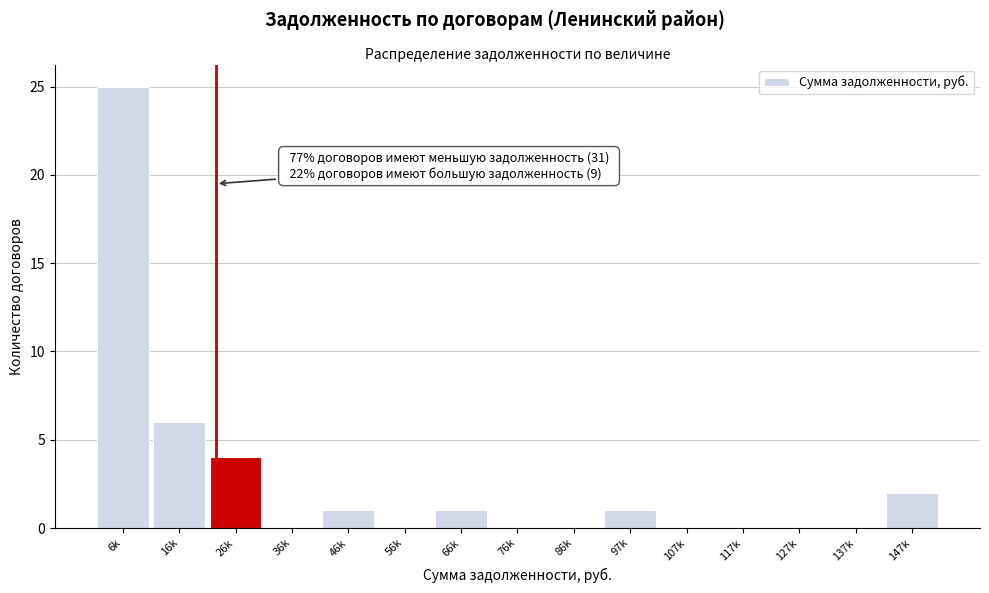

Reading left to right, transcribe all the data shown in this chart.

6k=25	16k=6	26k=4	36k=0	46k=1	56k=0	66k=1	76k=0	86k=0	97k=1	107k=0	117k=0	127k=0	137k=0	147k=2